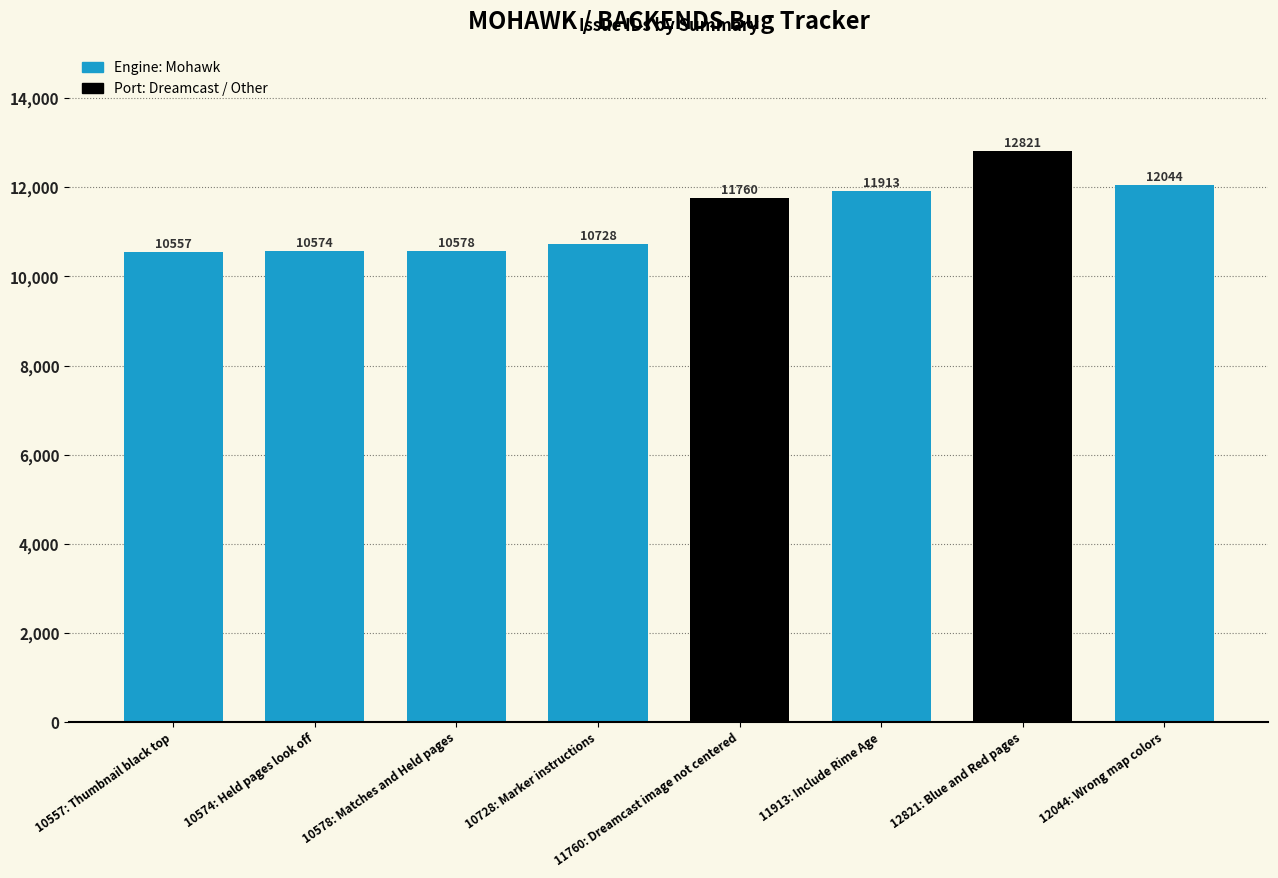

Between 10578: Matches and Held pages and 10574: Held pages look off, which is larger?

10578: Matches and Held pages